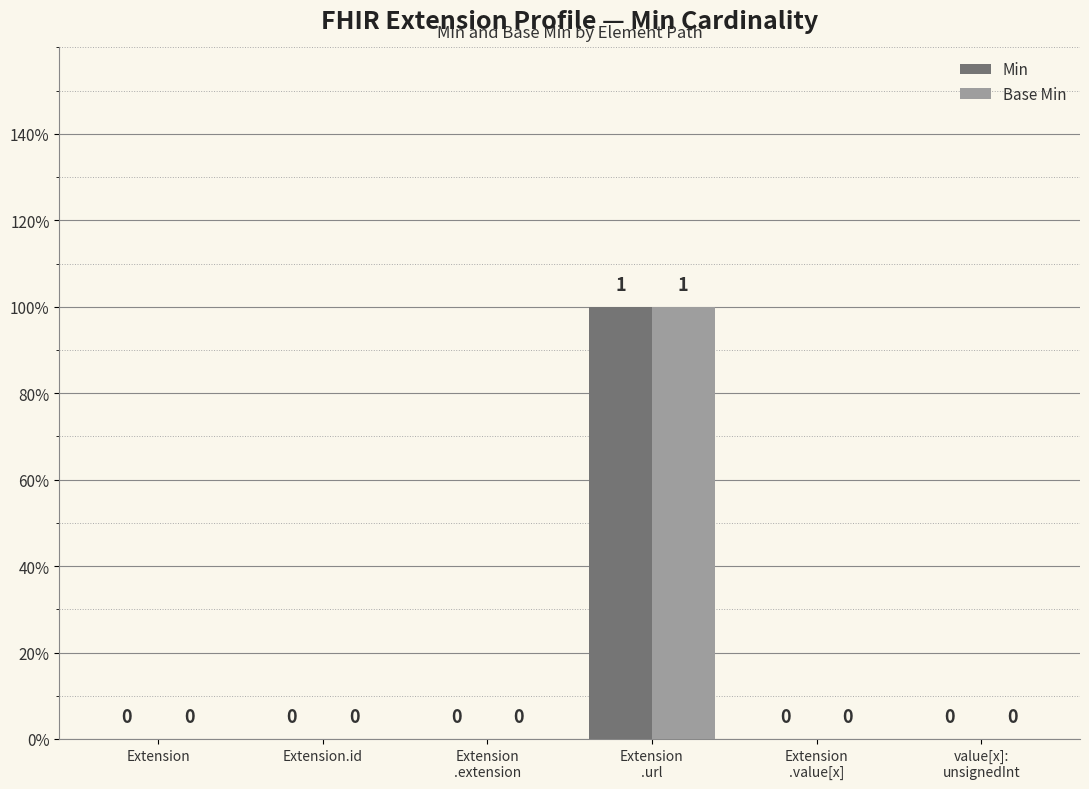

Reading left to right, extract all data points from this chart.

Min: Extension=0	Extension.id=0	Extension
.extension=0	Extension
.url=1	Extension
.value[x]=0	value[x]:
unsignedInt=0
Base Min: Extension=0	Extension.id=0	Extension
.extension=0	Extension
.url=1	Extension
.value[x]=0	value[x]:
unsignedInt=0